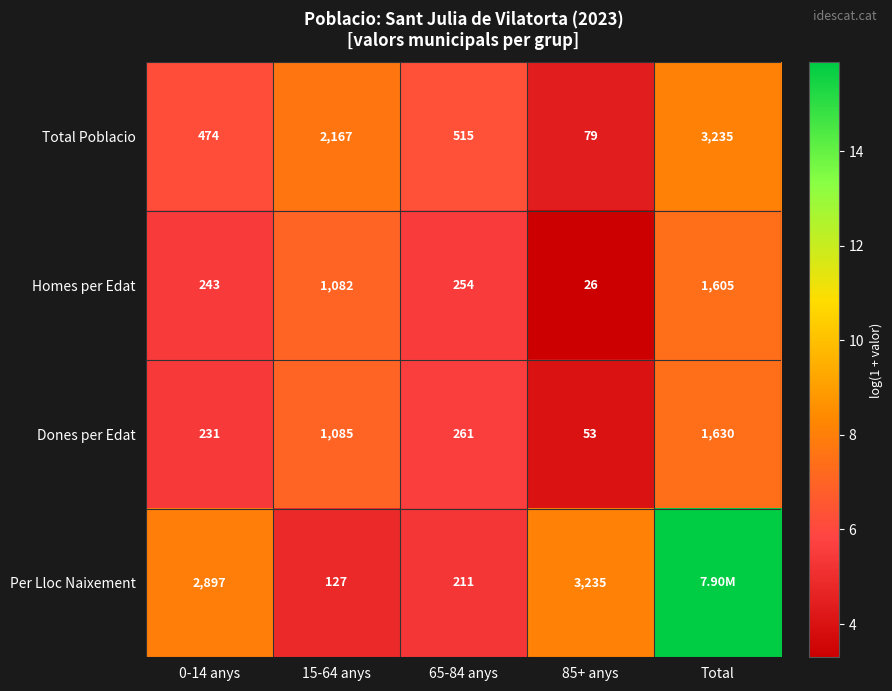

Is the value of Per Lloc Naixement at 85+ anys greater than the value of Dones per Edat at 85+ anys?

Yes